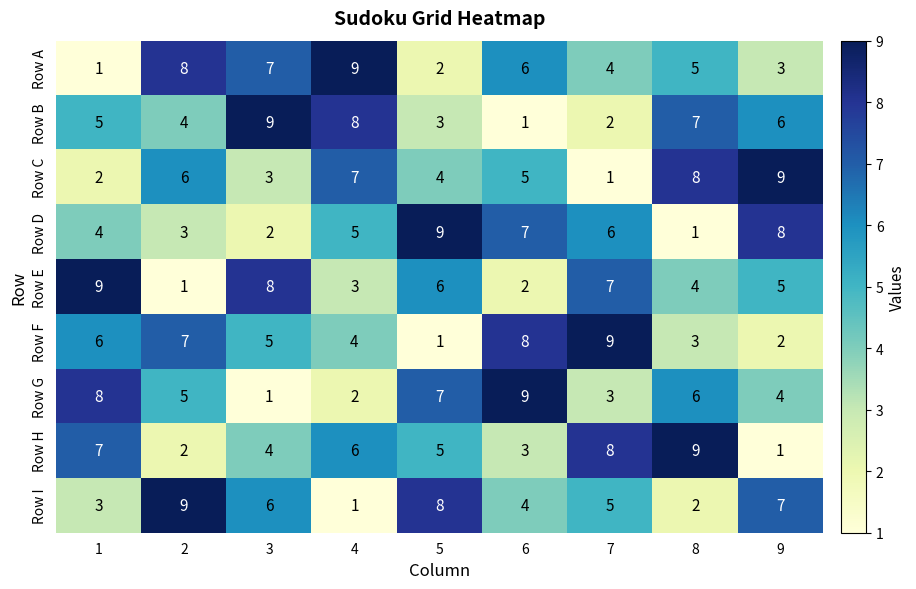

At which label is Row F closest to 5?

3